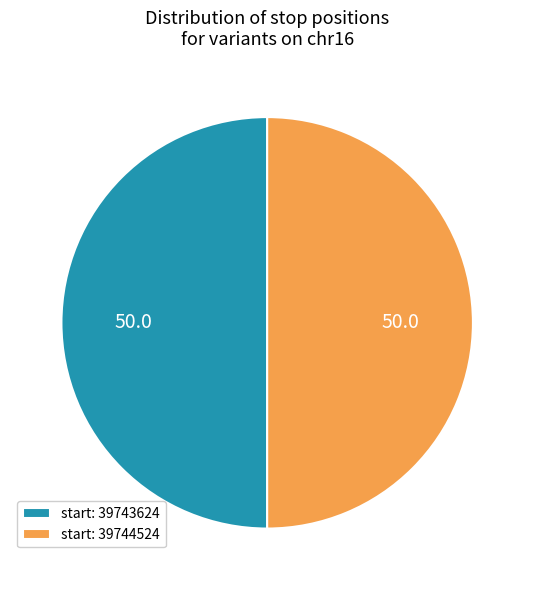

Do start: 39744524 and start: 39743624 together represent more than half of the pie?

Yes